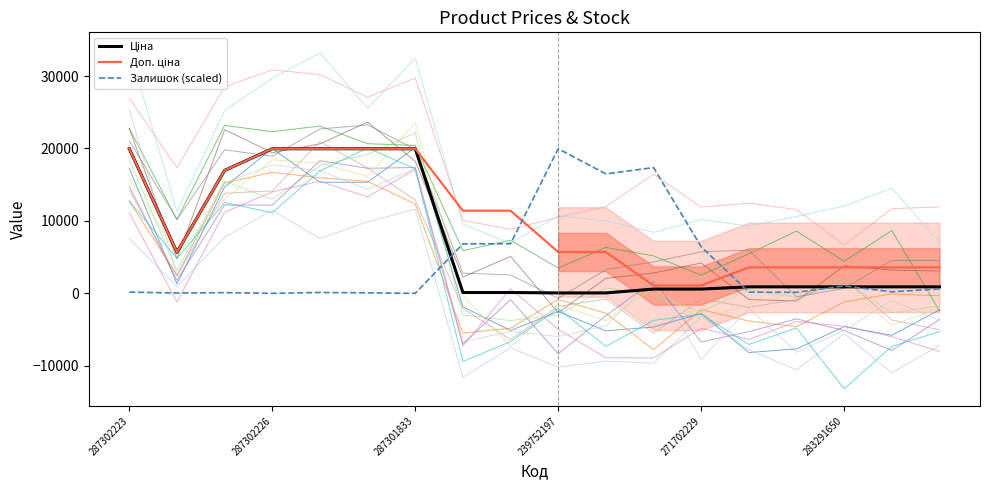

Is the value of Ціна at 287301833 greater than the value of Доп. ціна at 287301833?

No